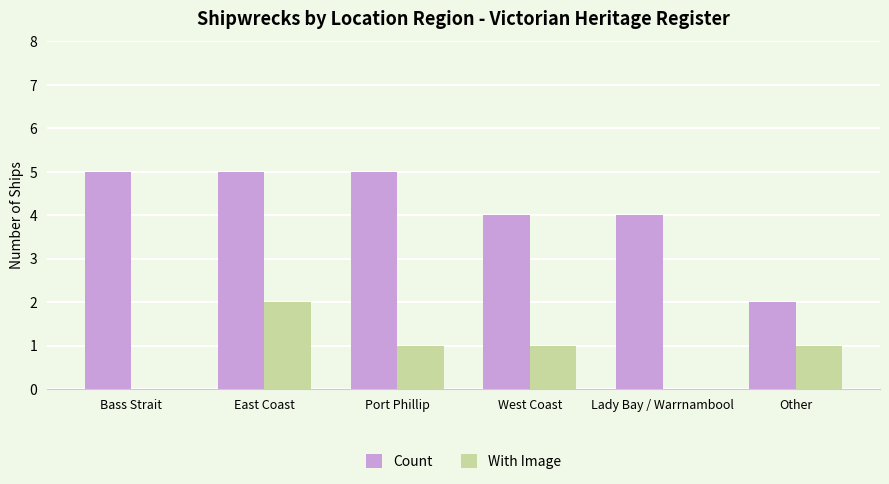

True or false: Count has a value of 2 at Port Phillip.

False